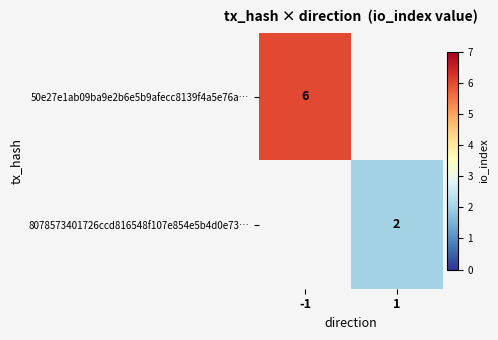

The 8078573401726ccd816548f107e854e5b4d0e73… series shows 2 at 1. True or false?

True